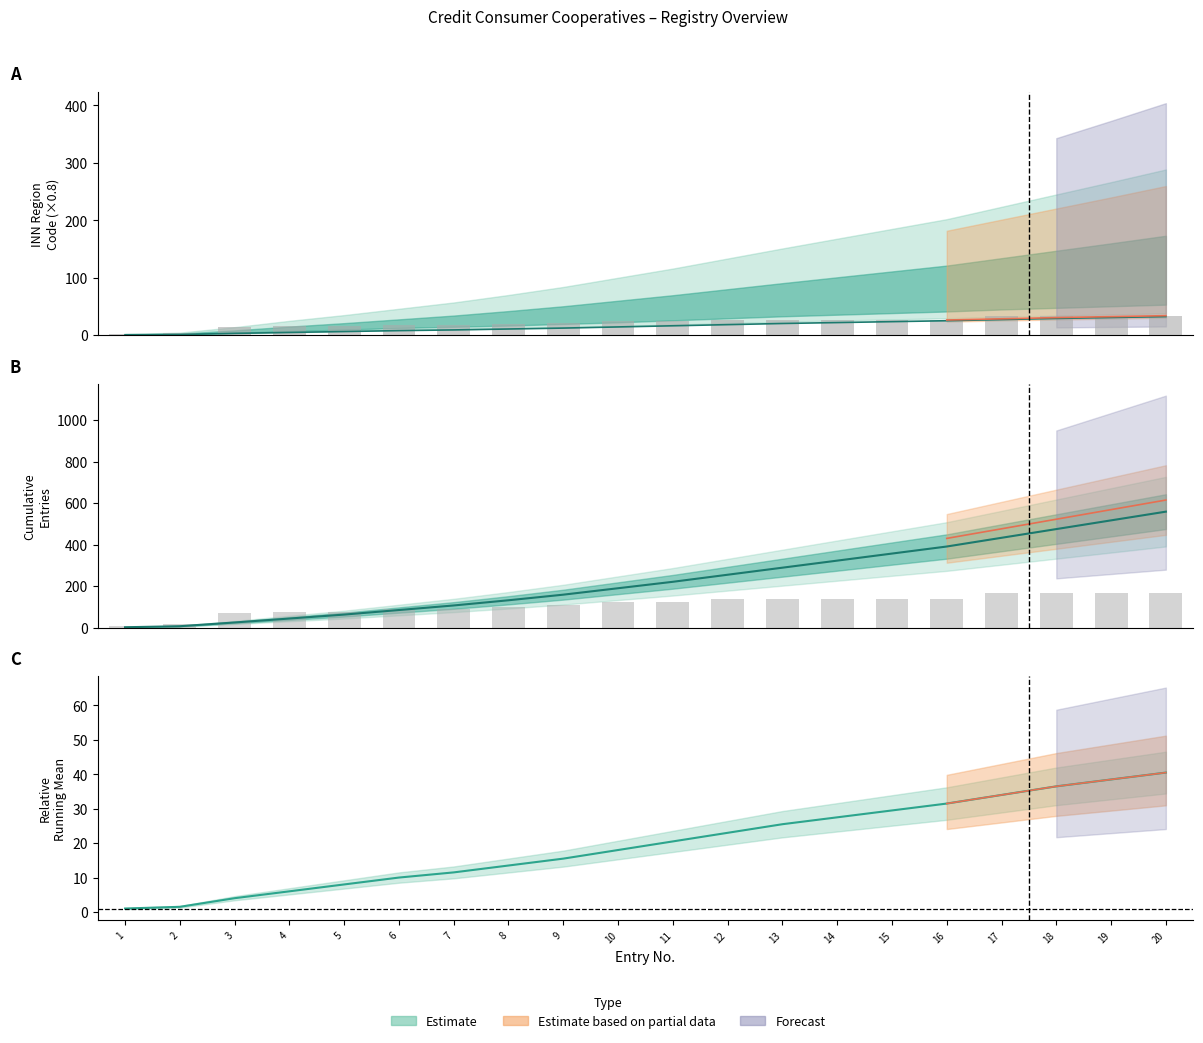

What is the change in value from 1 to 14?

+25.6